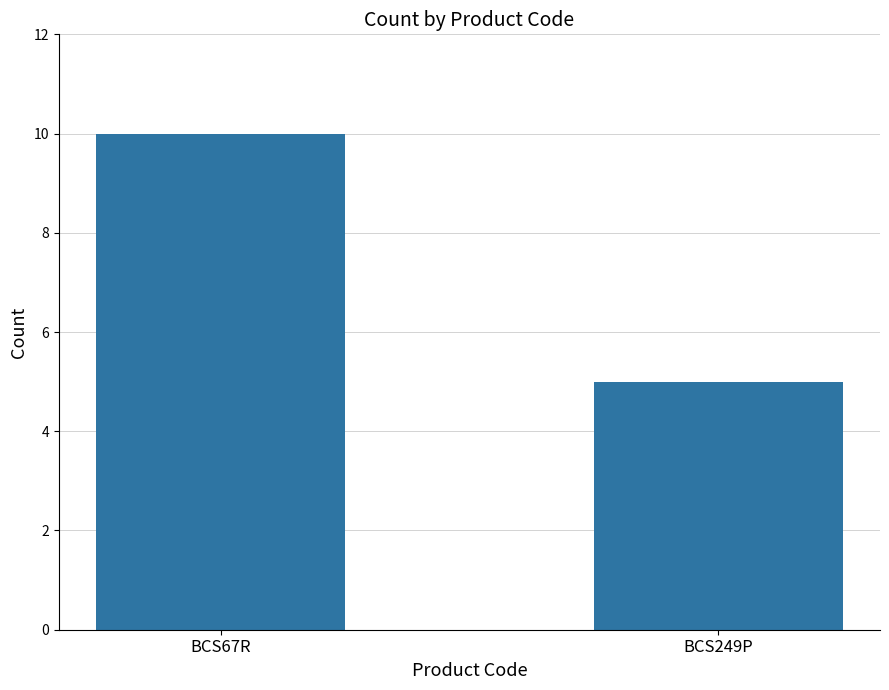

The chart shows a value of 5 at BCS249P. True or false?

True